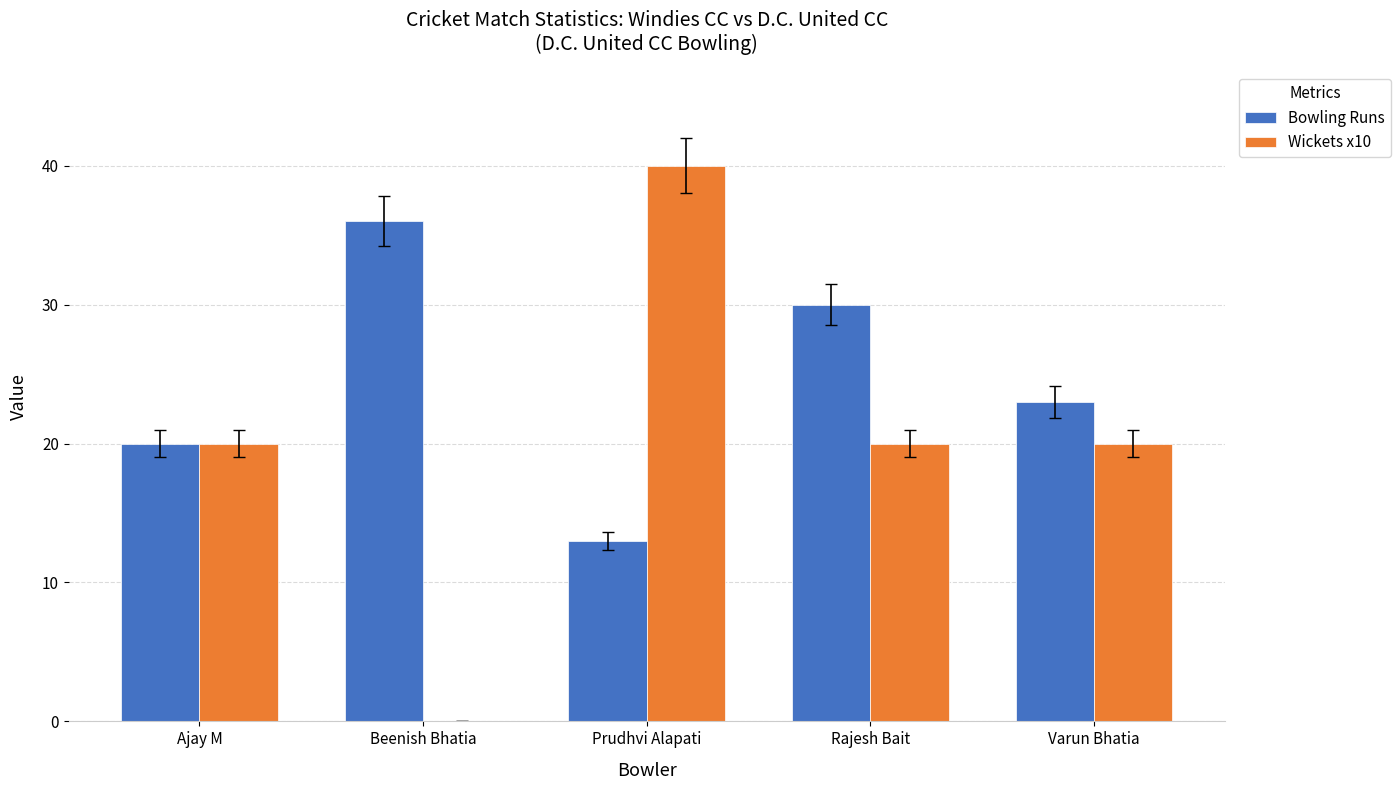

What is the sum of the Wickets x10 values at Varun Bhatia and Prudhvi Alapati?

60